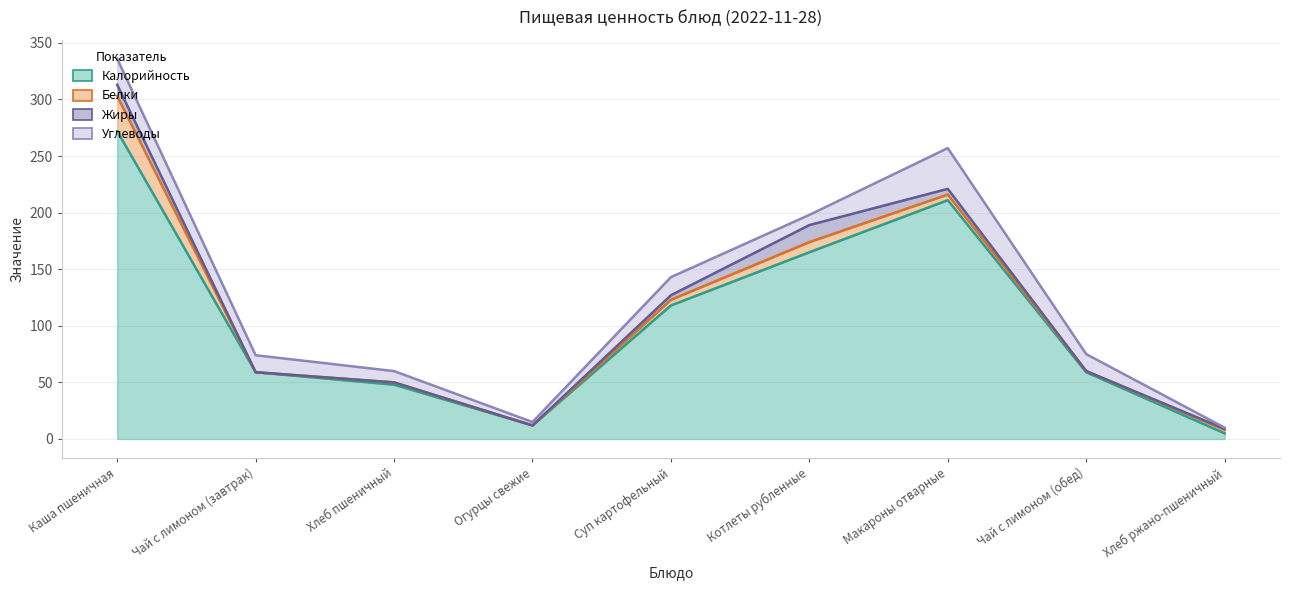

At how many categories does at least one series exceed 236?

1